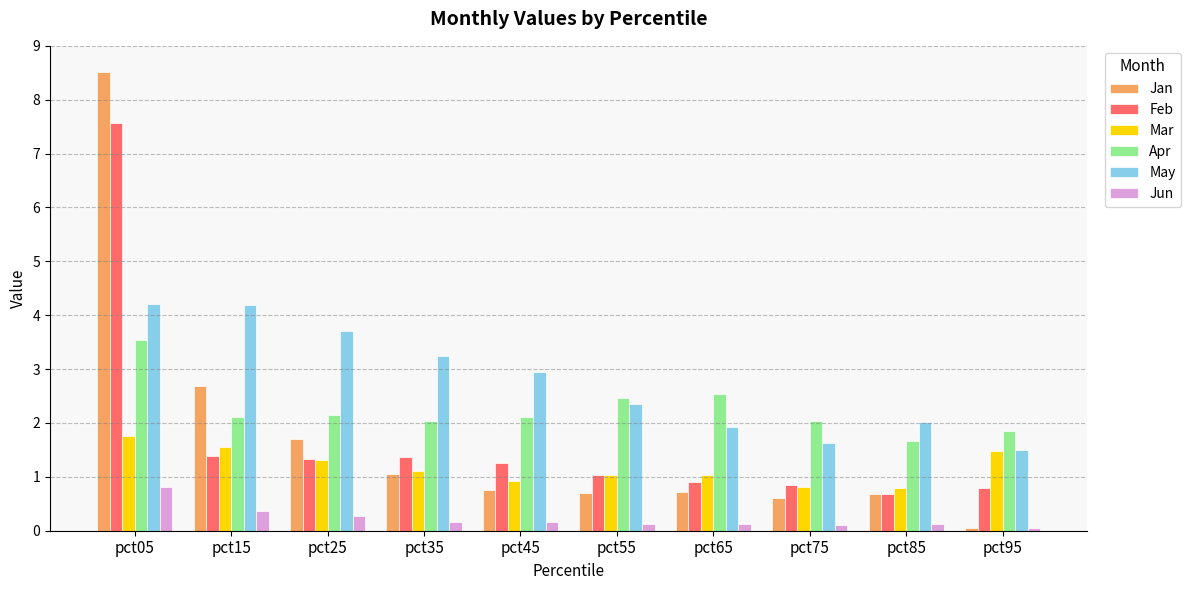

Rank the series by their maximum value, from highest to lowest.

Jan, Feb, May, Apr, Mar, Jun